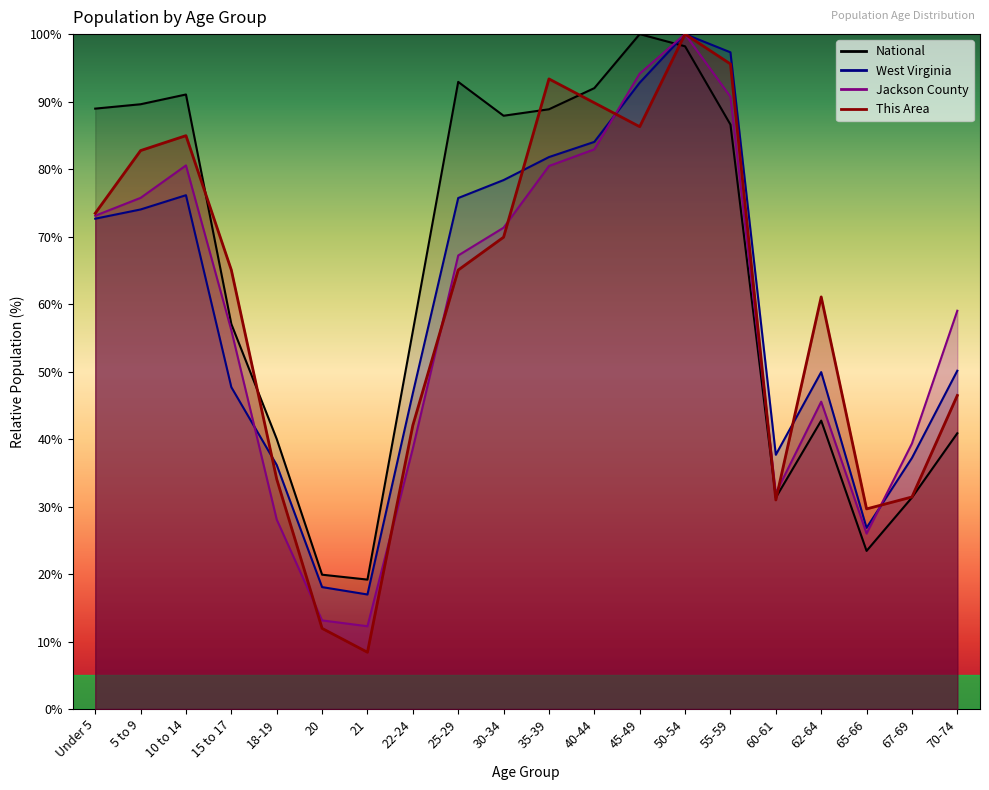

How many distinct data groups are displayed?

4